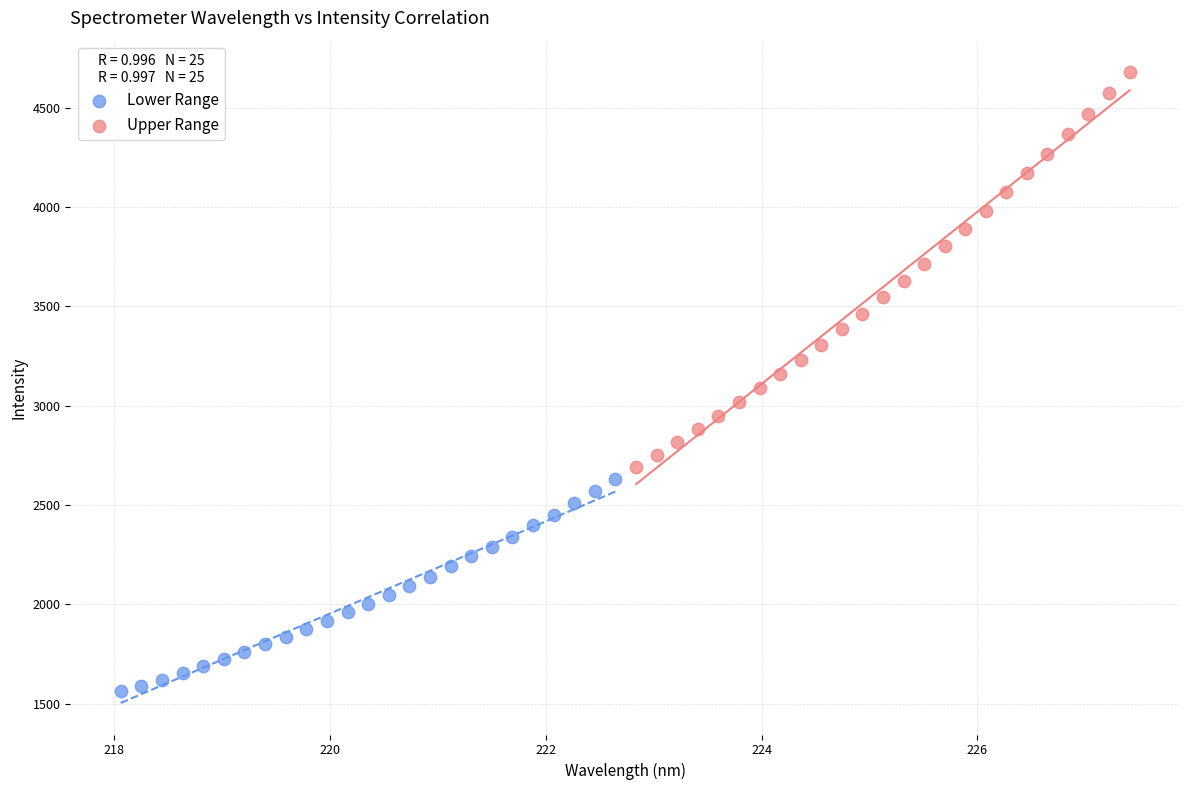

Which series contains the highest Y value?

Upper Range